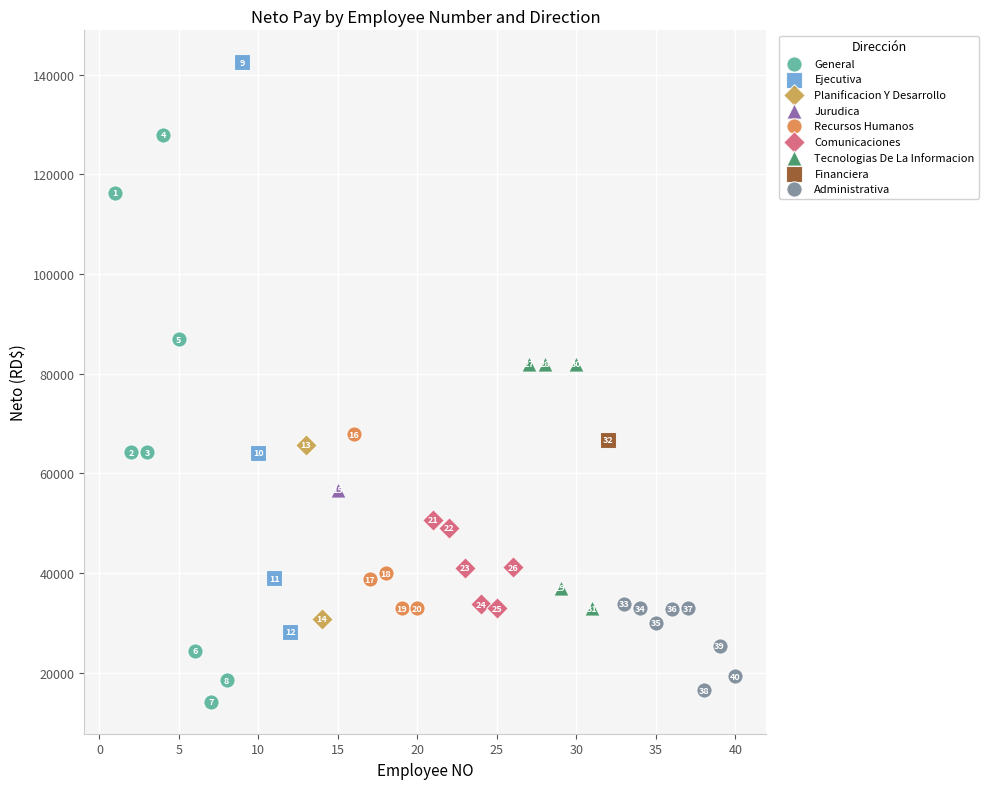

Which series reaches the minimum Y coordinate?

General